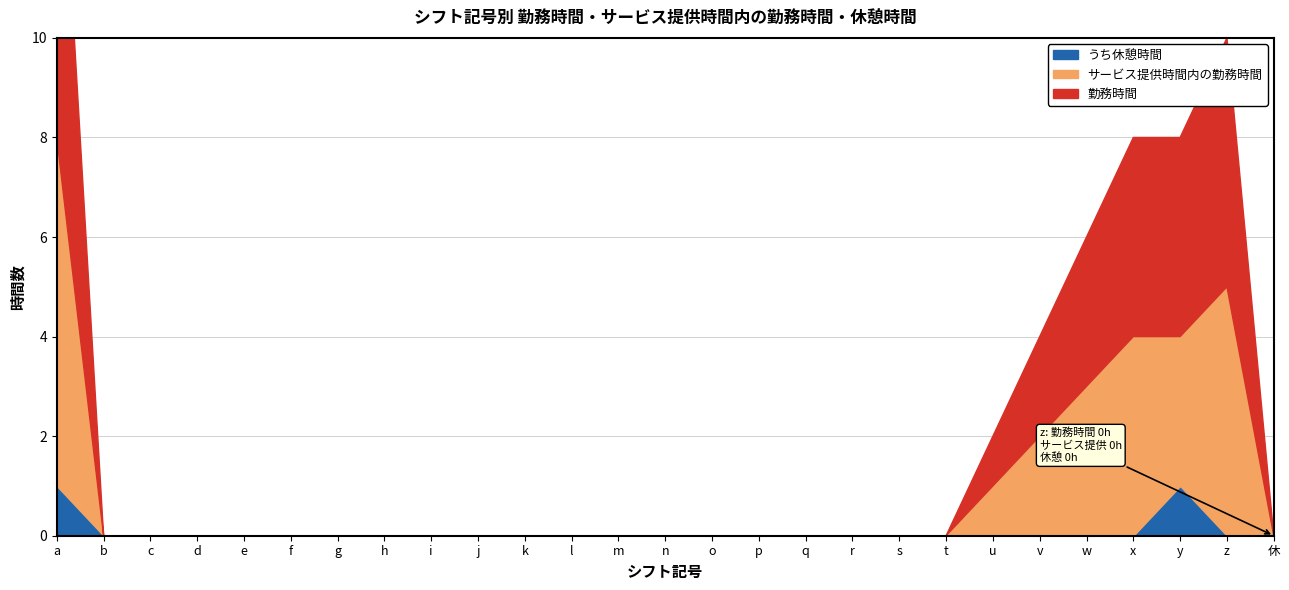

True or false: サービス提供時間内の勤務時間 and 勤務時間 cross at least once.

False